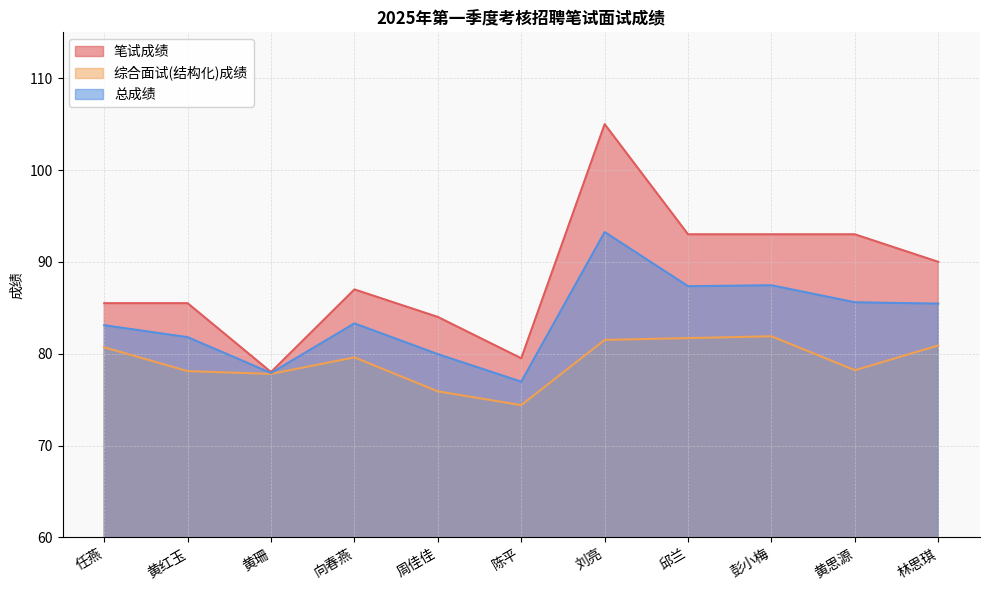

Which has a higher value, 陈平 or 任燕?

任燕